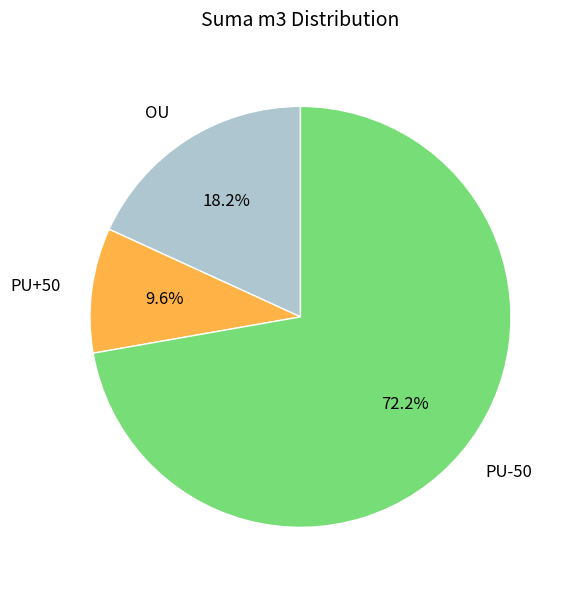

What percentage is the OU slice, to the nearest percent?

18%